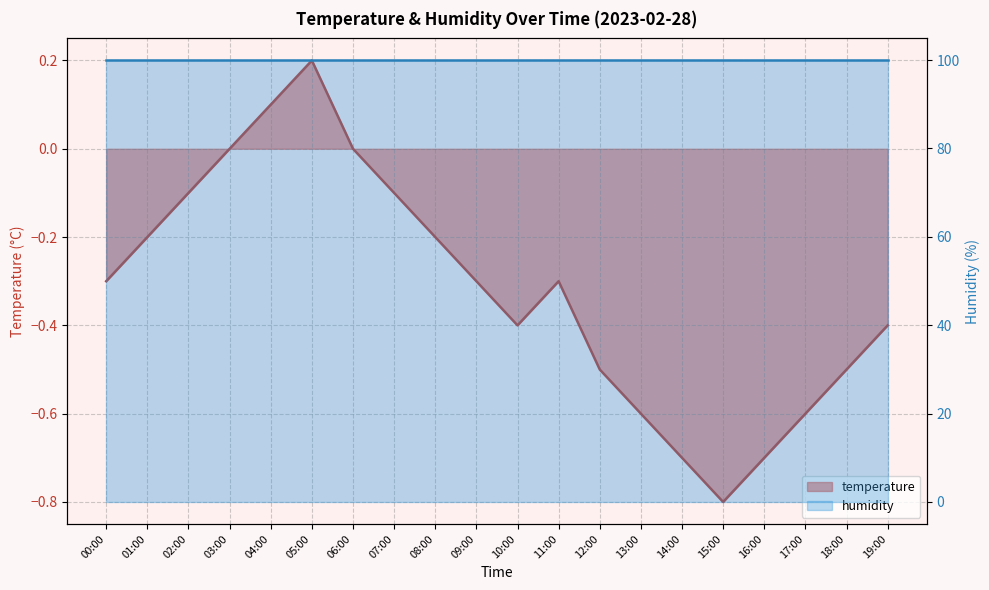

List the labels in order of value, smallest first.

15:00, 14:00, 16:00, 13:00, 17:00, 12:00, 18:00, 10:00, 19:00, 00:00, 09:00, 11:00, 01:00, 08:00, 02:00, 07:00, 03:00, 06:00, 04:00, 05:00